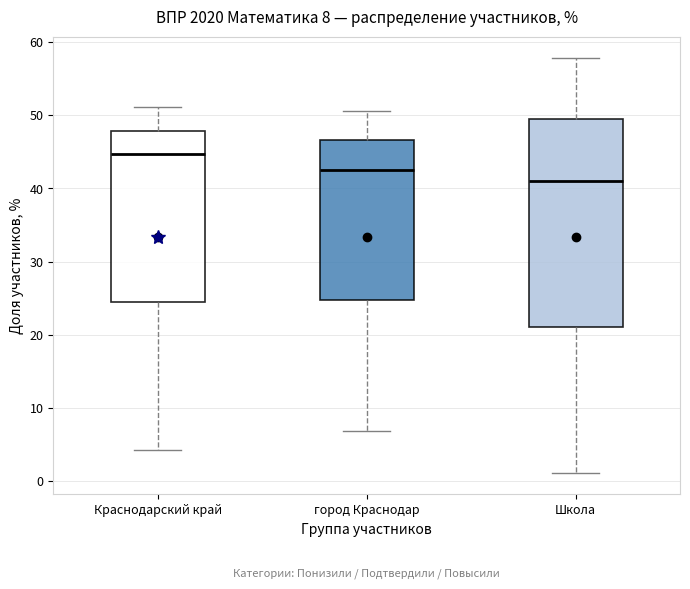

Which box is the tallest, from its lower edge to its upper edge?

Школа